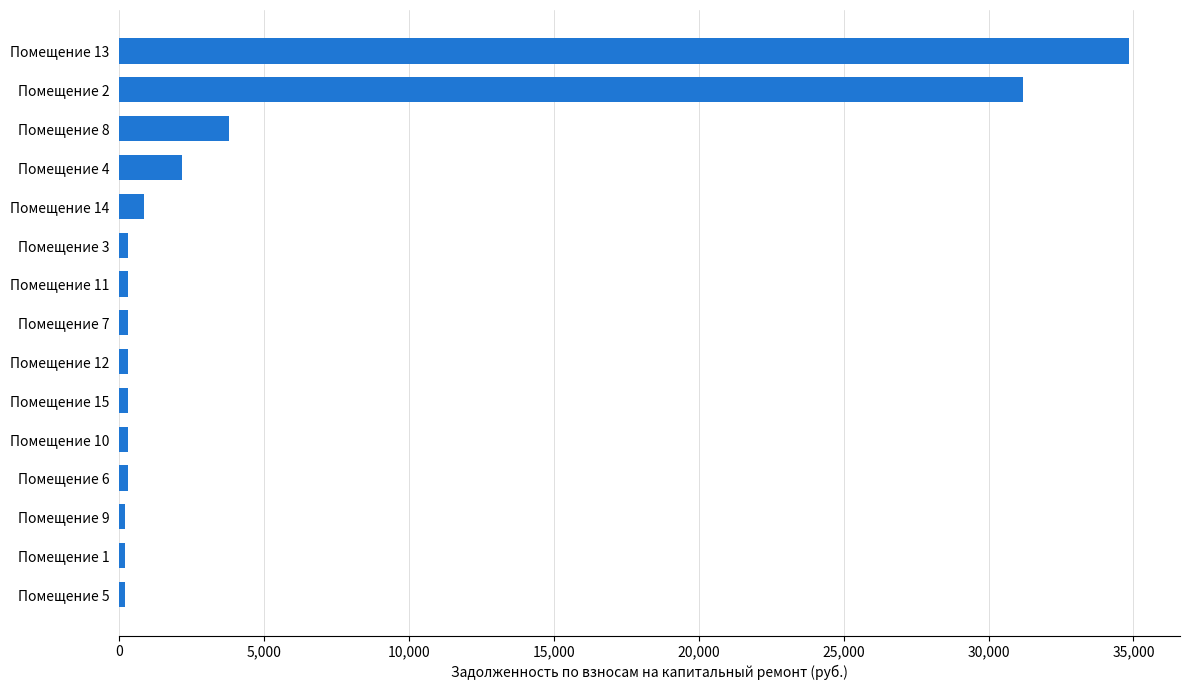

Is it true that the value at Помещение 13 is 34862.9?

True